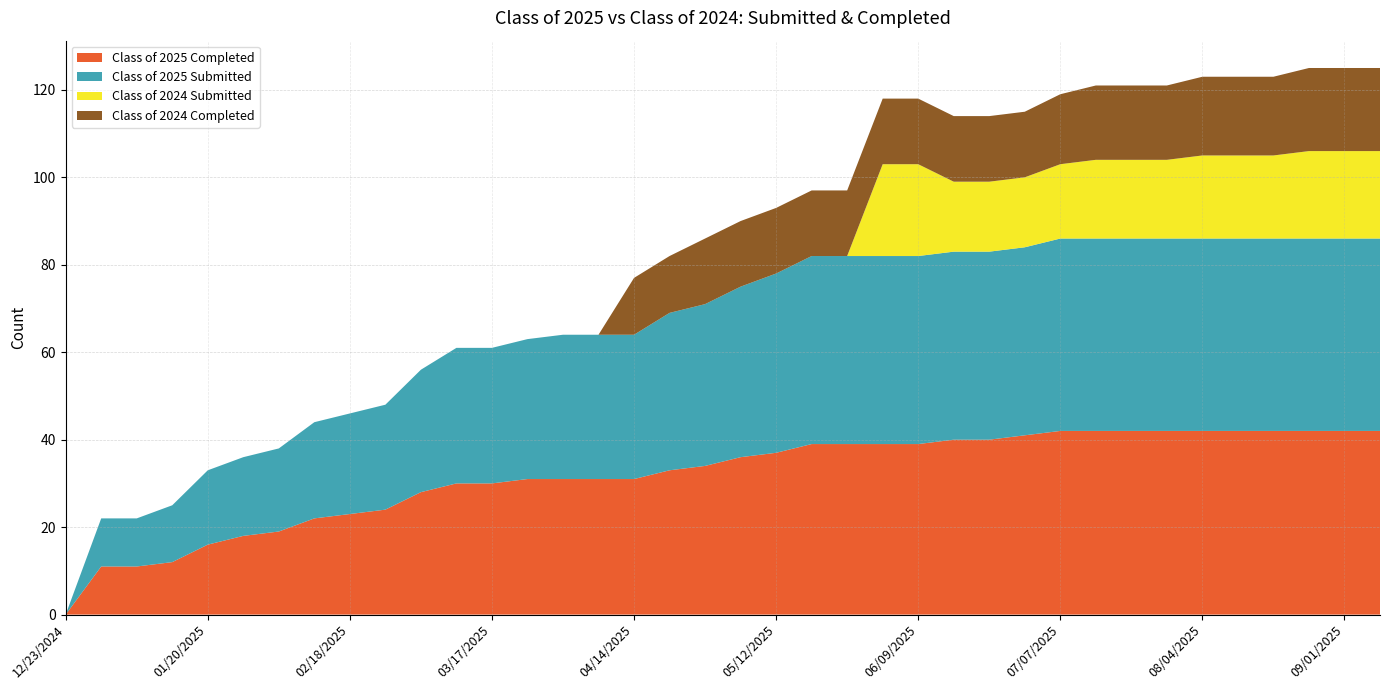

Reading left to right, list all the values displayed in this chart.

Class of 2025 Completed: 0	11	11	12	16	18	19	22	23	24	28	30	30	31	31	31	31	33	34	36	37	39	39	39	39	40	40	41	42	42	42	42	42	42	42	42	42	42
Class of 2025 Submitted: 0	11	11	13	17	18	19	22	23	24	28	31	31	32	33	33	33	36	37	39	41	43	43	43	43	43	43	43	44	44	44	44	44	44	44	44	44	44
Class of 2024 Submitted: 0	0	0	0	0	0	0	0	0	0	0	0	0	0	0	0	0	0	0	0	0	0	0	21	21	16	16	16	17	18	18	18	19	19	19	20	20	20
Class of 2024 Completed: 0	0	0	0	0	0	0	0	0	0	0	0	0	0	0	0	13	13	15	15	15	15	15	15	15	15	15	15	16	17	17	17	18	18	18	19	19	19